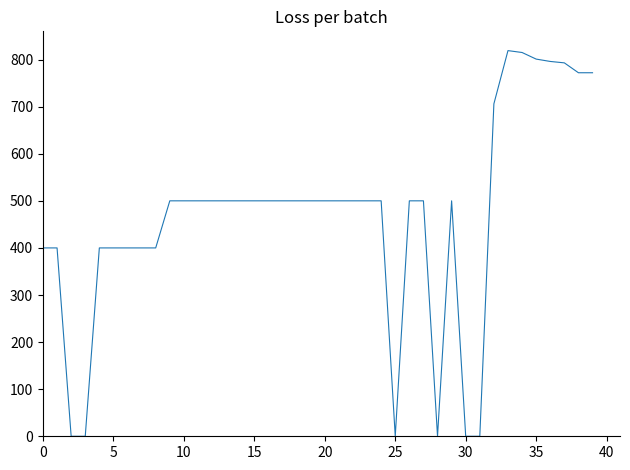

What is the difference between the maximum and minimum values?

819